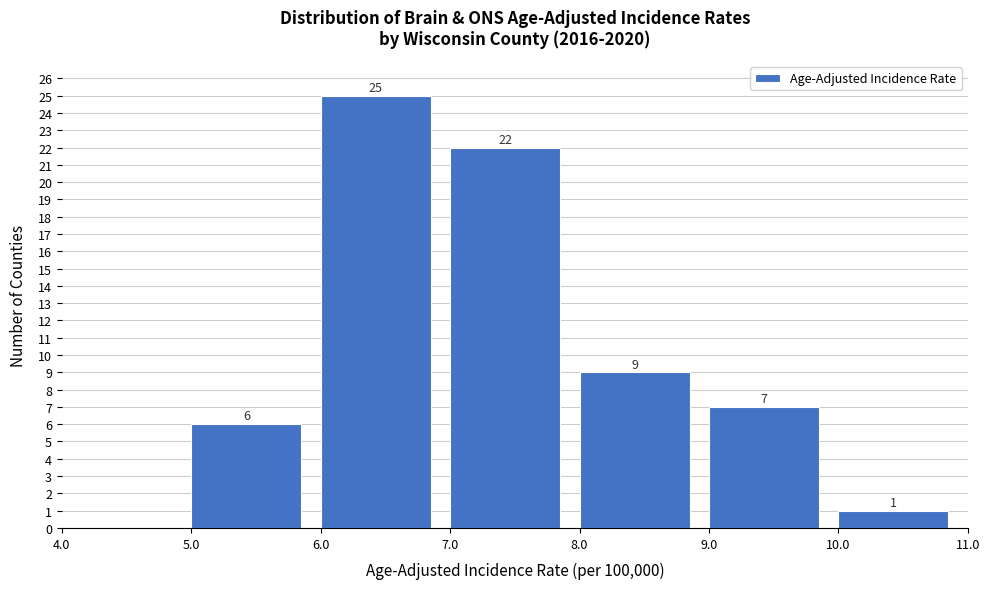

Which range on the x-axis has the tallest bar?

6.0 to 7.0